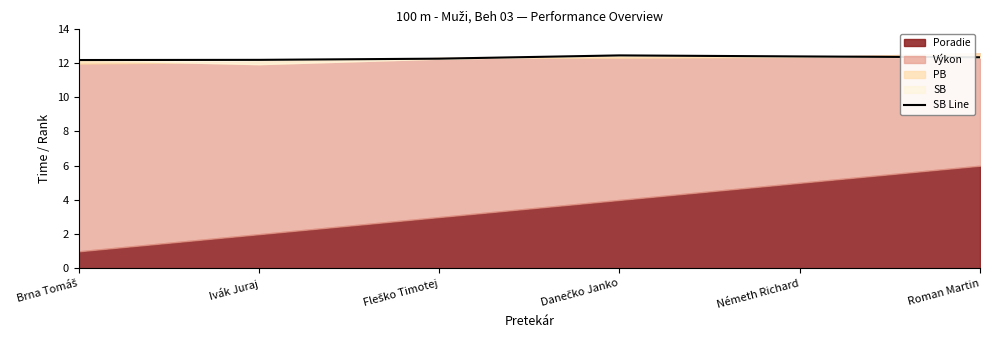

Between Ivák Juraj and Németh Richard, which is larger?

Németh Richard